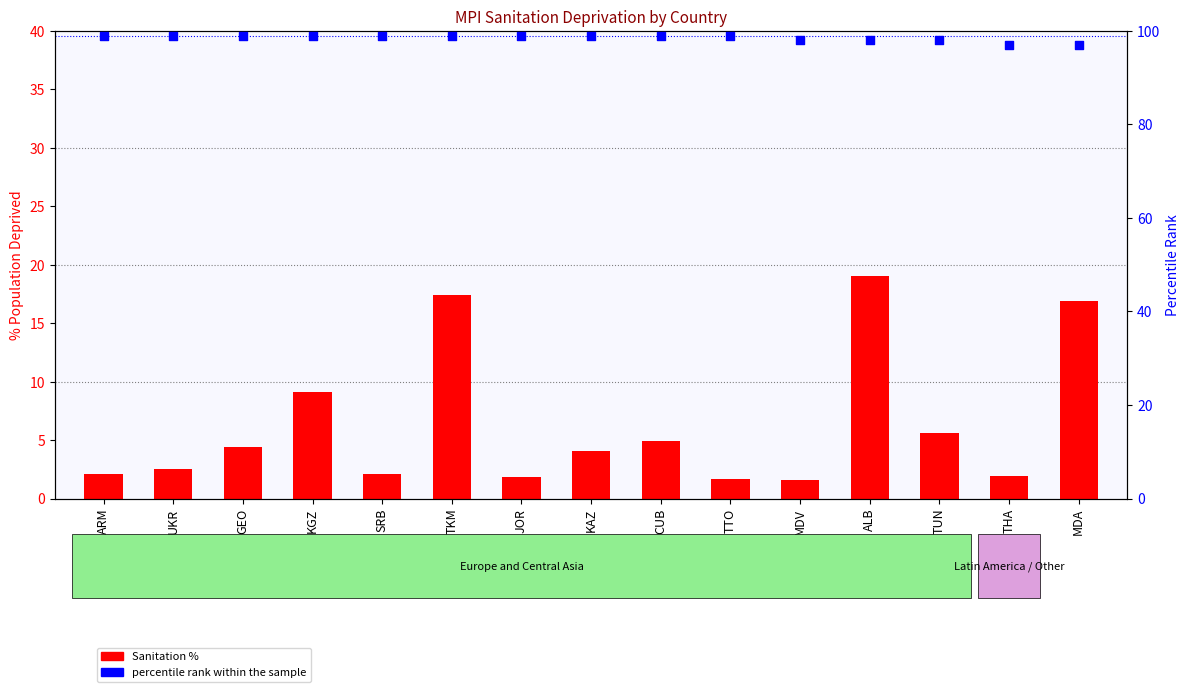

Which series contains the highest Y value?

percentile rank within the sample